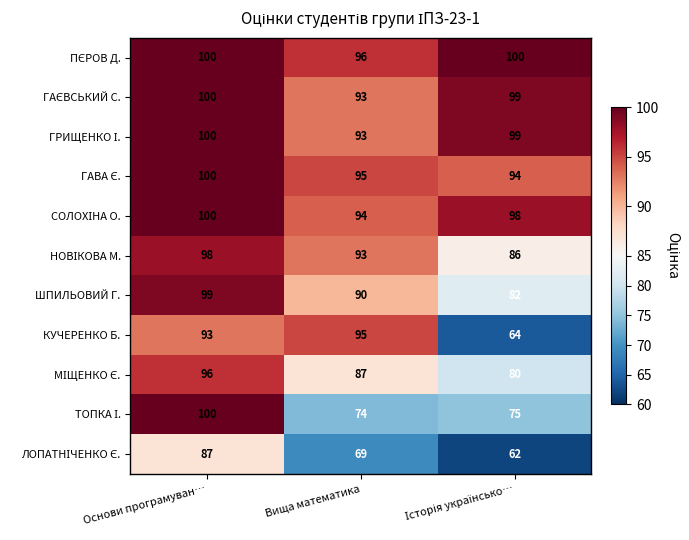

Which series has the widest spread of values?

КУЧЕРЕНКО Б.